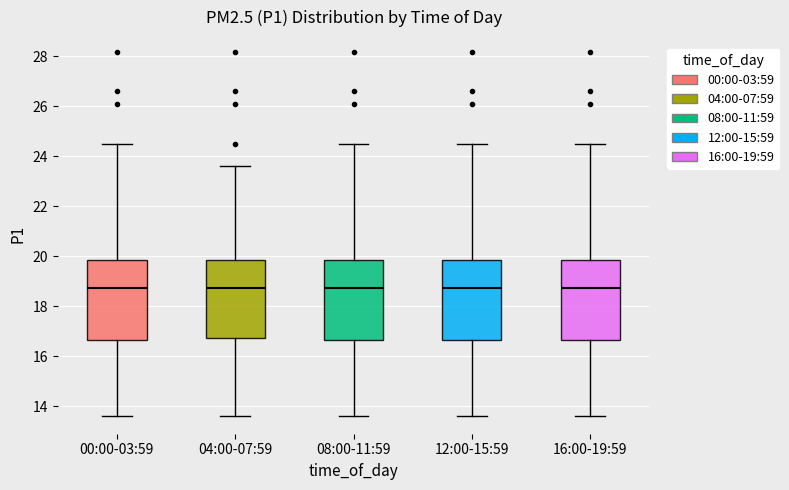

Where does the upper whisker of the box for 12:00-15:59 end on the y-axis? The values are not printed on the chart, so give them approximately, as read against the axis.

24.6